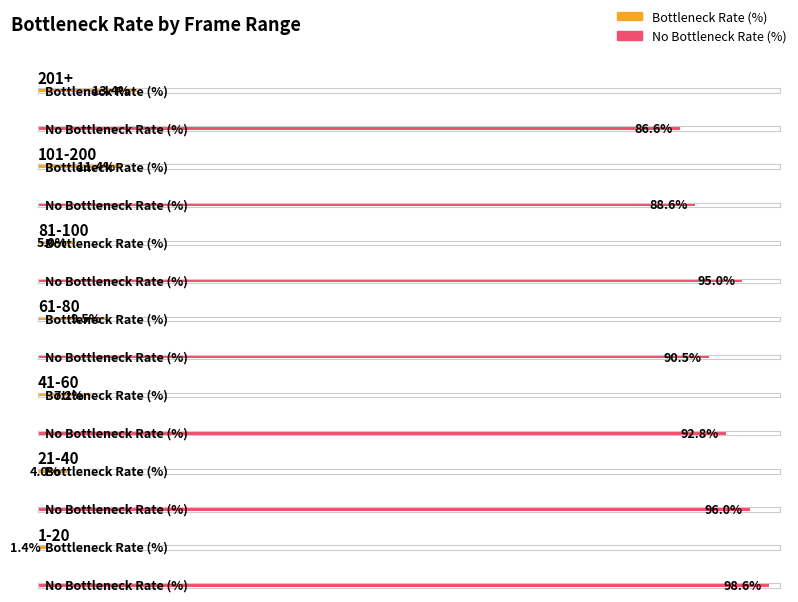

Where is Bottleneck Rate (%) nearest to the value 7?

41-60